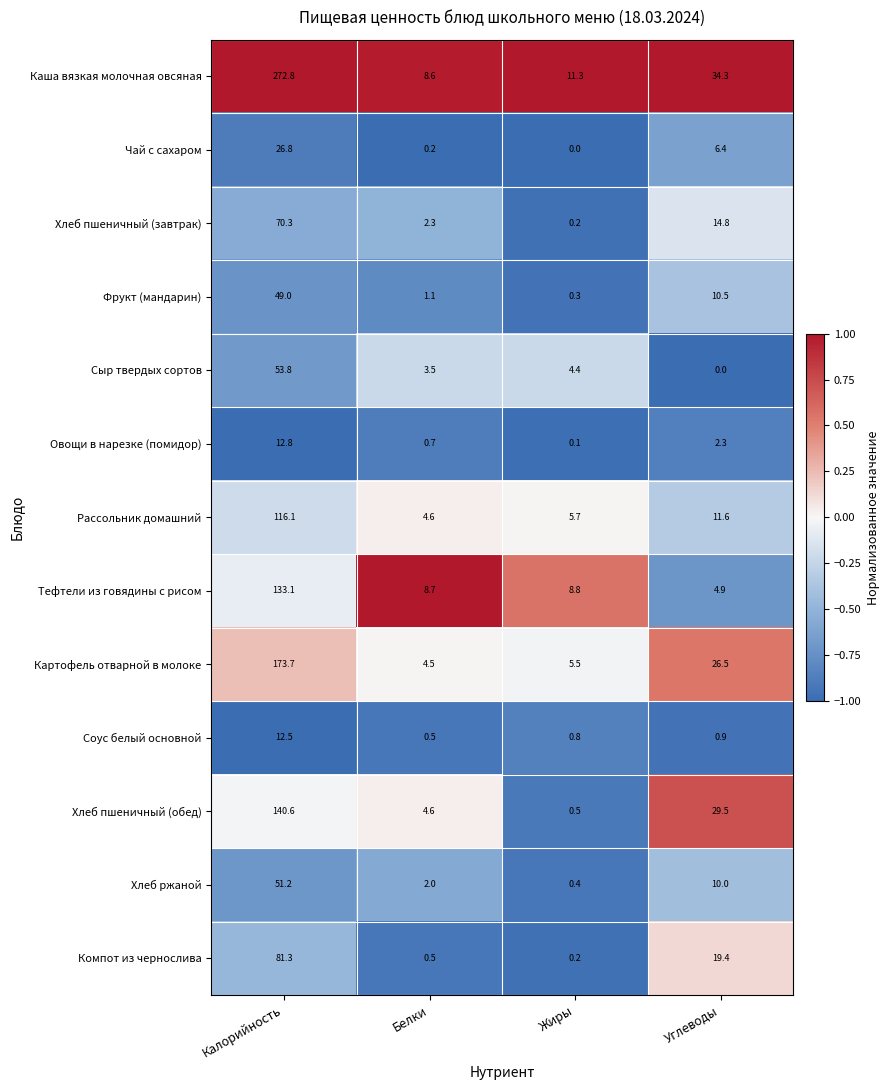

Which series has the largest total across all categories?

Каша вязкая молочная овсяная